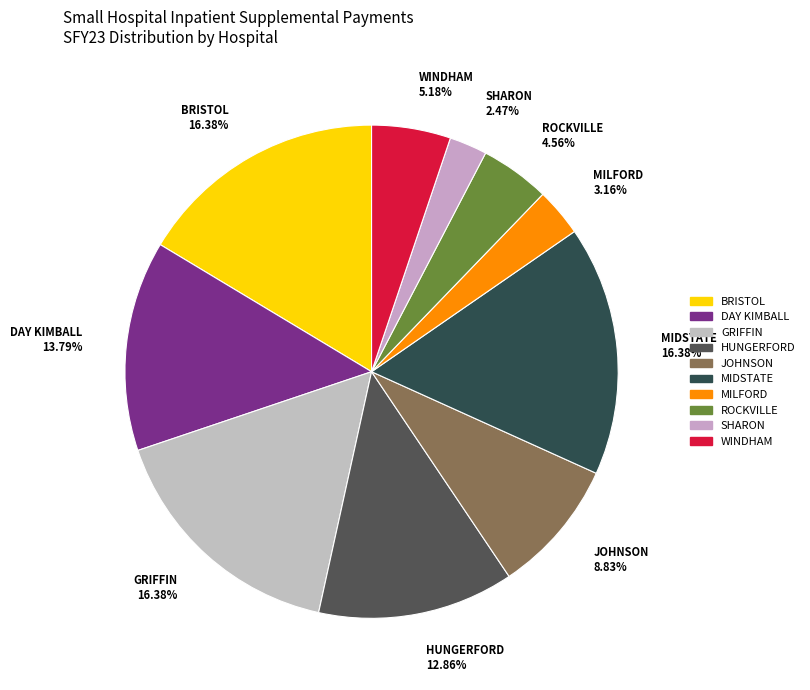

How many segments does this pie chart have?

10